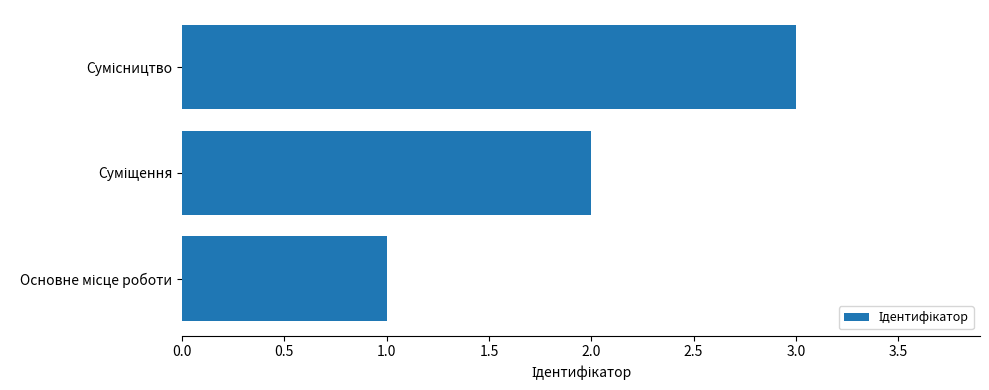

What is the sum of all values?

6